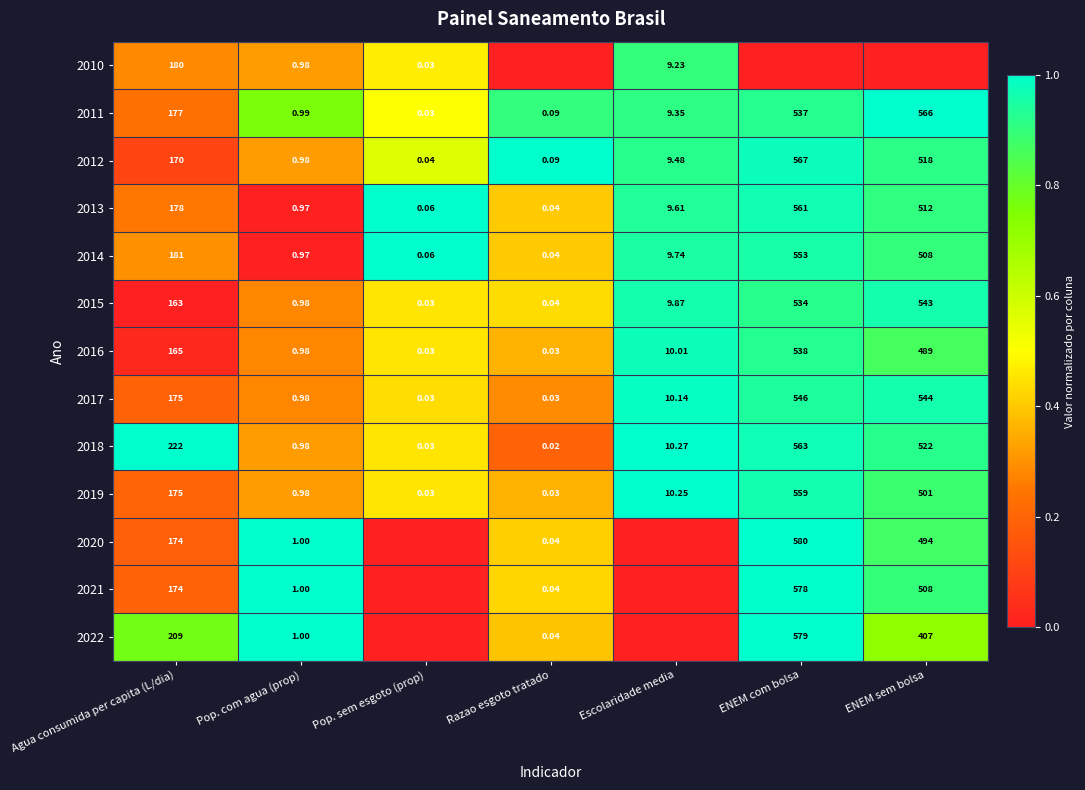

Is the value of 2013 at Razao esgoto tratado greater than the value of 2011 at Escolaridade media?

No